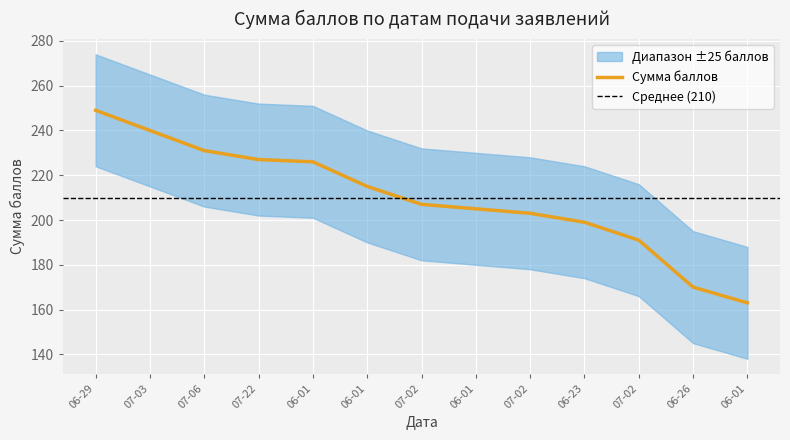

True or false: the data has more than 1 interior local peaks.

False